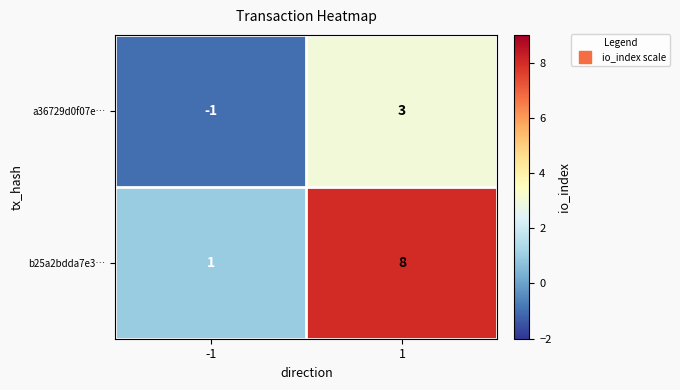

What is the maximum value shown in the chart?

8